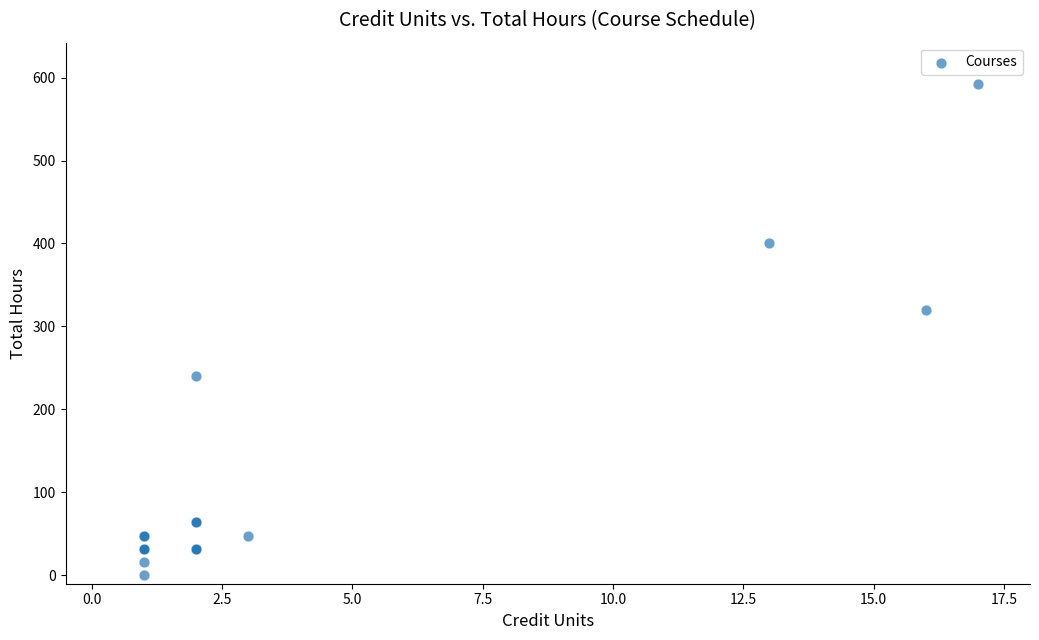

What Y value in the scatter plot is closest to 296?

320